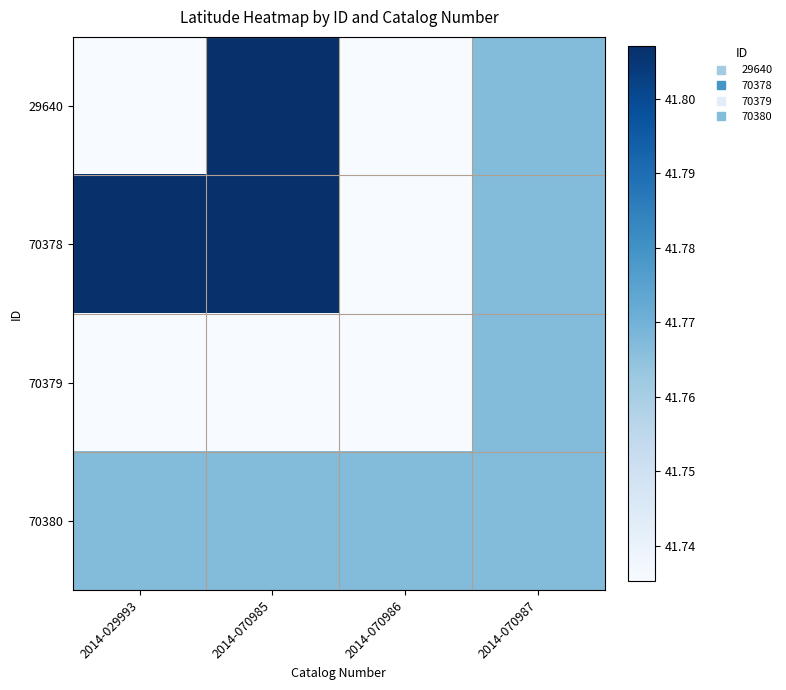

Reading right to left, transcribe all the data shown in this chart.

29640: 2014-070987=41.8	2014-070986=41.7	2014-070985=41.8	2014-029993=41.7
70378: 2014-070987=41.8	2014-070986=41.7	2014-070985=41.8	2014-029993=41.8
70379: 2014-070987=41.8	2014-070986=41.7	2014-070985=41.7	2014-029993=41.7
70380: 2014-070987=41.8	2014-070986=41.8	2014-070985=41.8	2014-029993=41.8